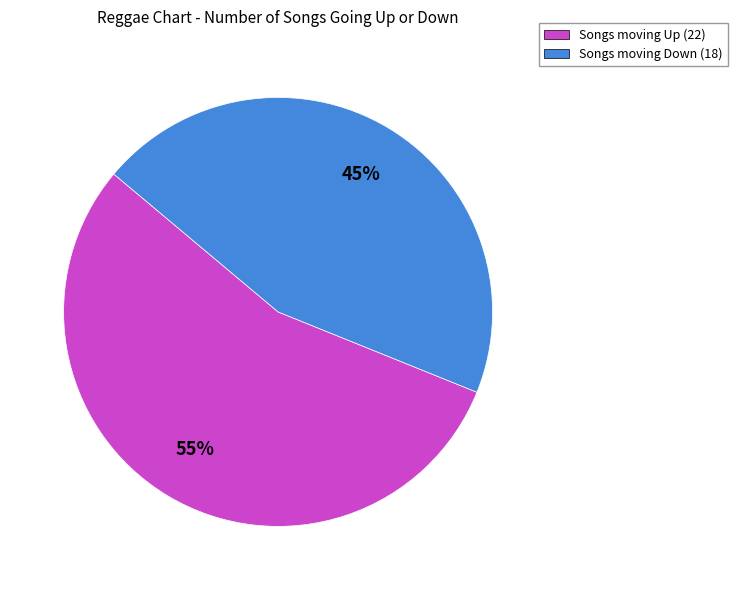

Which has a higher value, Songs moving Up (22) or Songs moving Down (18)?

Songs moving Up (22)